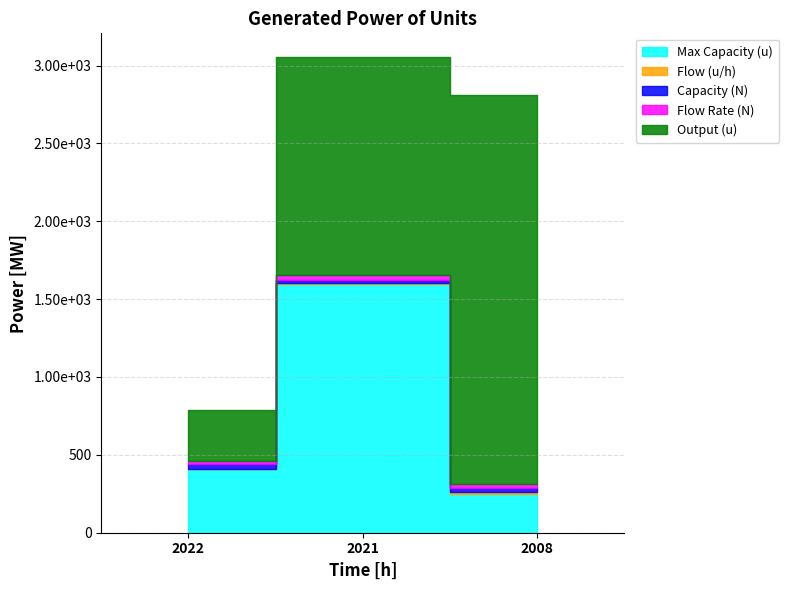

How many Capacity (N) values are between 19 and 30?

3